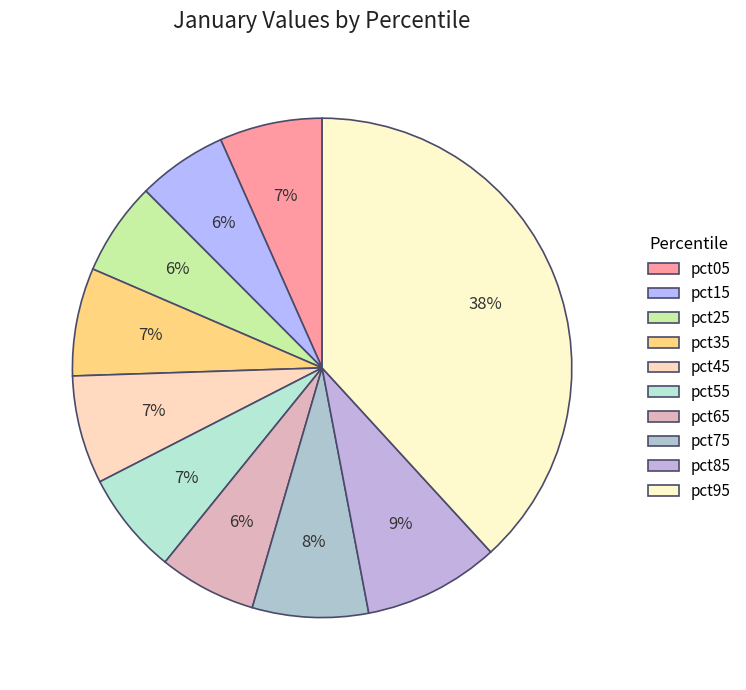

To the nearest percent, what portion does pct85 represent?

9%